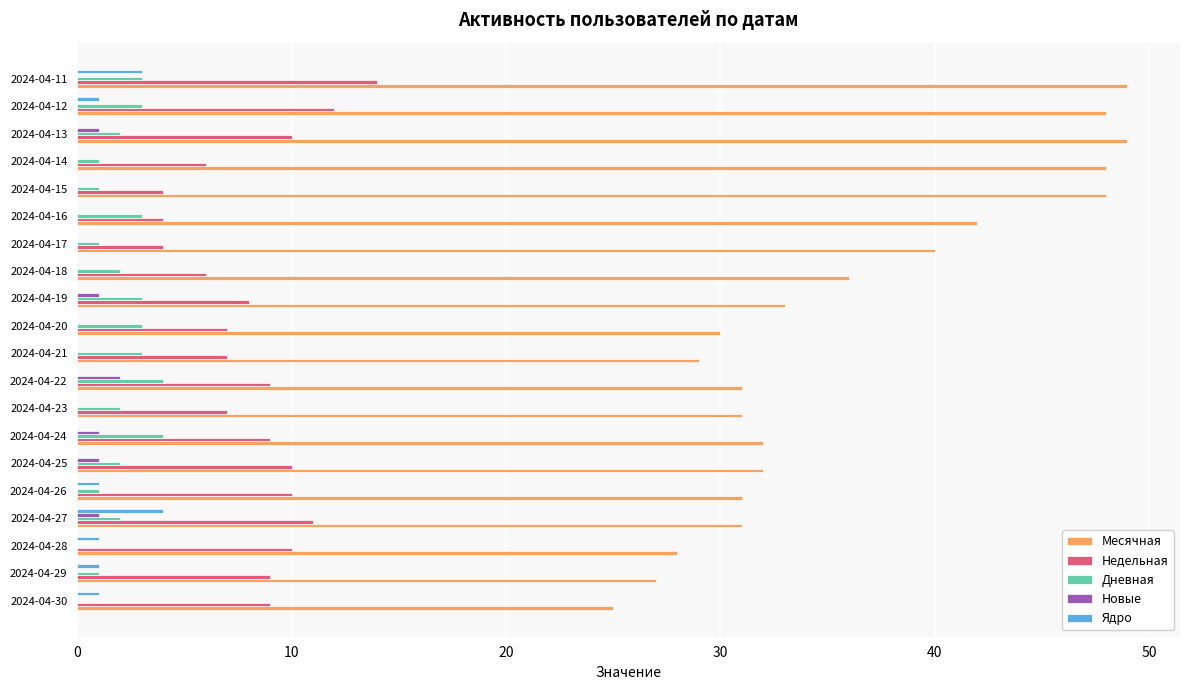

Which series has the largest total across all categories?

Месячная